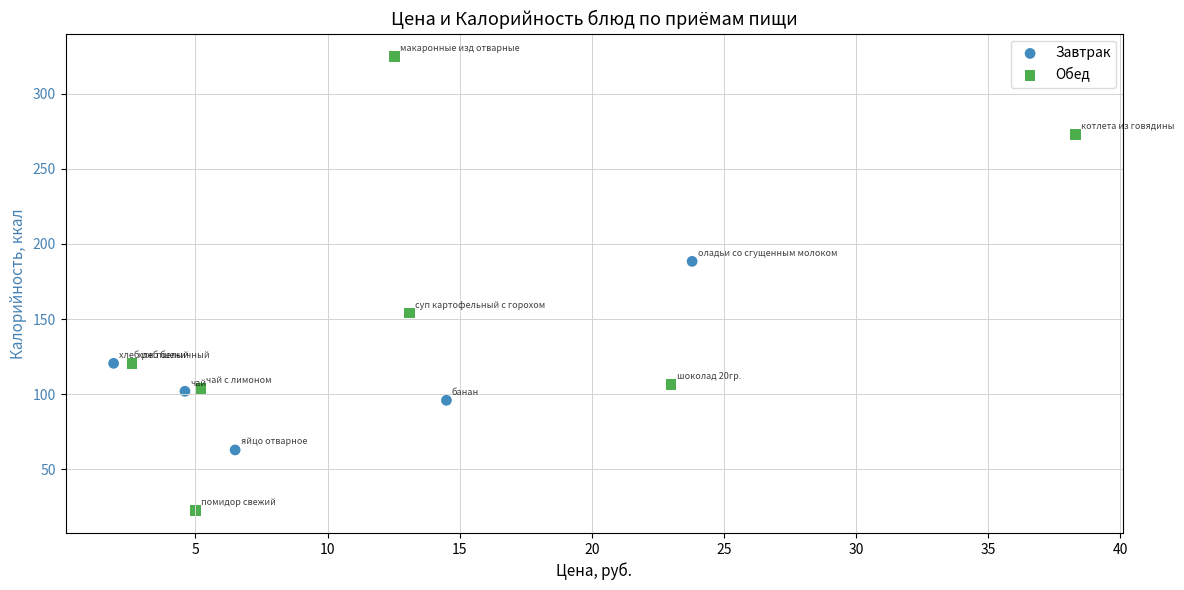

Which series has the widest spread of Y values?

Обед